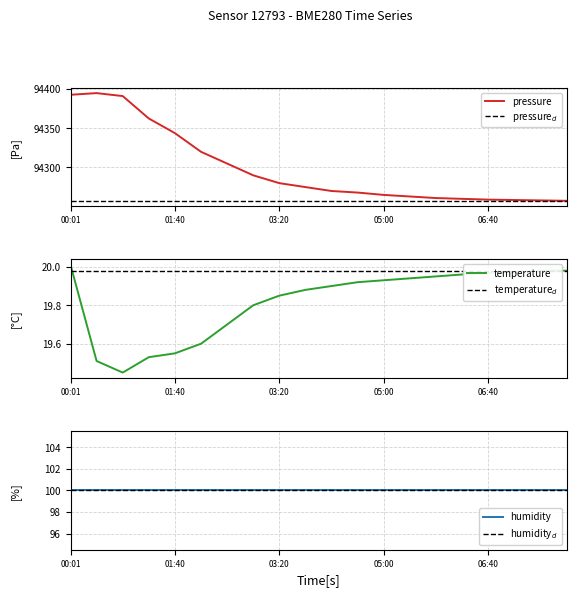

What is the difference between the maximum and second lowest values in the pressure series?

136.9